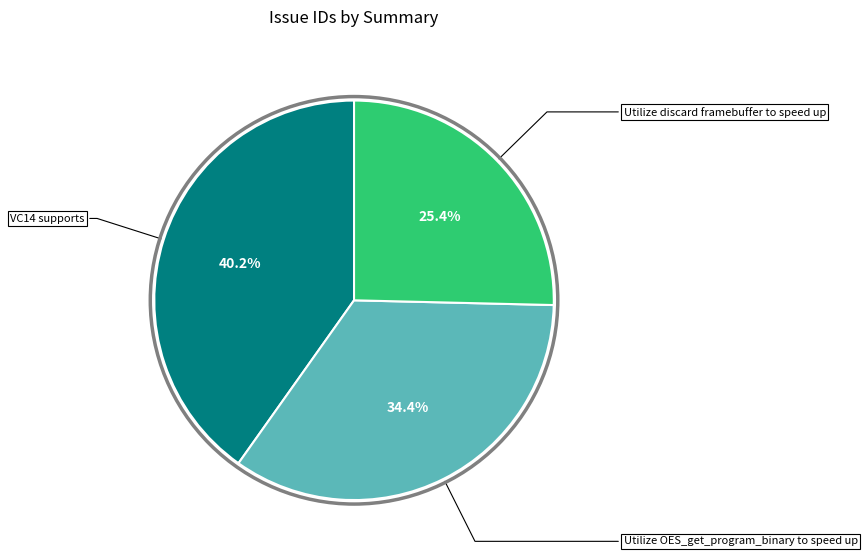

To the nearest percent, what percentage of the pie is Utilize OES_get_program_binary to speed up?

34%